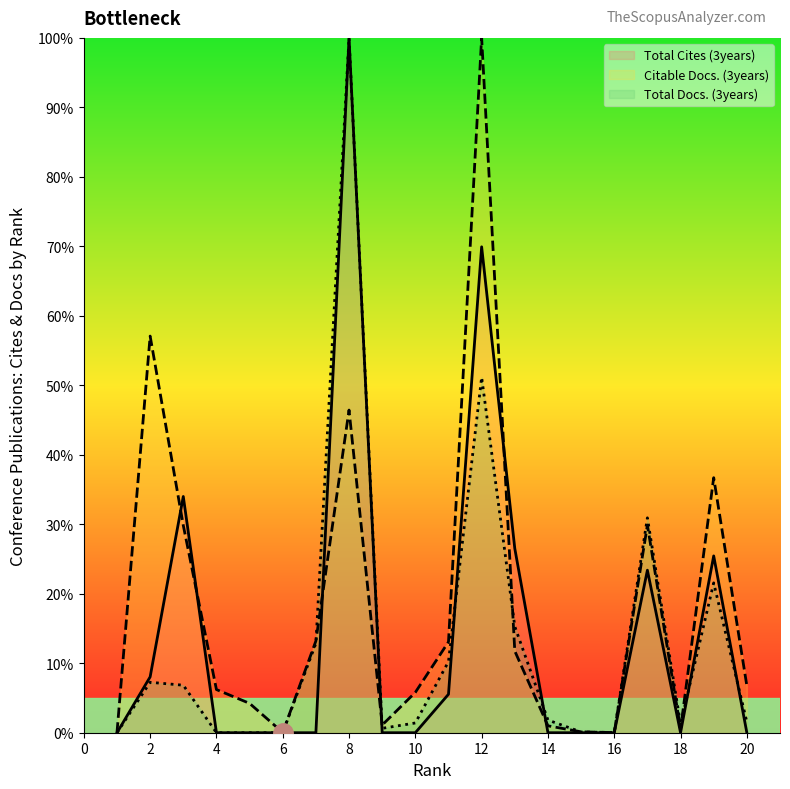

Reading left to right, list all the values displayed in this chart.

Total Cites (3years): 1=0.0	2=8.0	3=34.0	4=0.0	5=0.0	6=0.0	7=0.0	8=100.0	9=0.0	10=0.0	11=5.5	12=69.9	13=26.5	14=0.0	15=0.0	16=0.0	17=23.4	18=0.0	19=25.4	20=0.0
Citable Docs. (3years): 1=0.0	2=57.1	3=29.8	4=6.2	5=4.2	6=0.0	7=13.2	8=46.4	9=1.1	10=5.8	11=13.1	12=100.0	13=11.8	14=1.0	15=0.1	16=0.0	17=29.9	18=0.6	19=36.7	20=6.8
Total Docs. (3years): 1=0.0	2=7.3	3=6.8	4=0.0	5=0.0	6=0.0	7=12.9	8=100.0	9=0.6	10=1.4	11=10.2	12=51.2	13=15.3	14=1.8	15=0.1	16=0.0	17=30.9	18=1.2	19=21.6	20=1.5